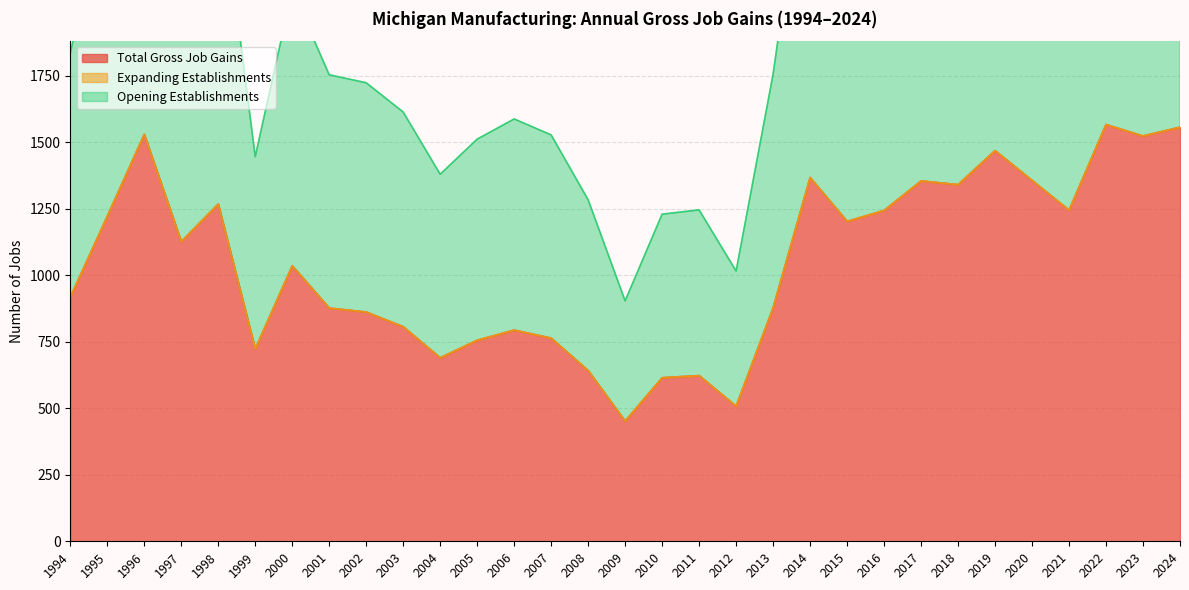

Does the chart display data point markers on the line(s)?

No